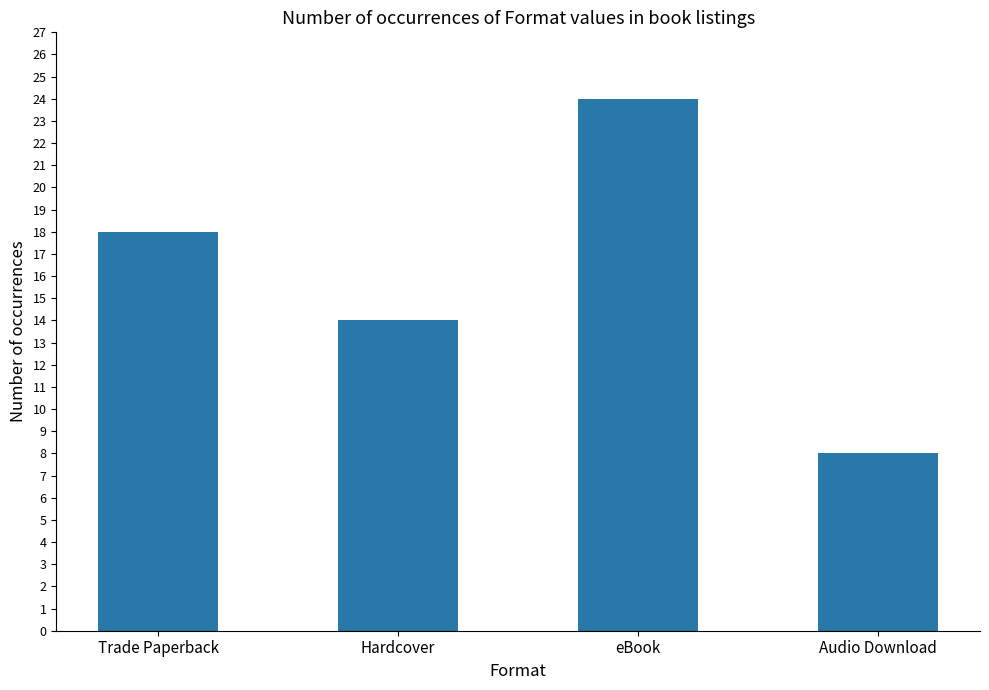

What is the change in value from Hardcover to Audio Download?

-6